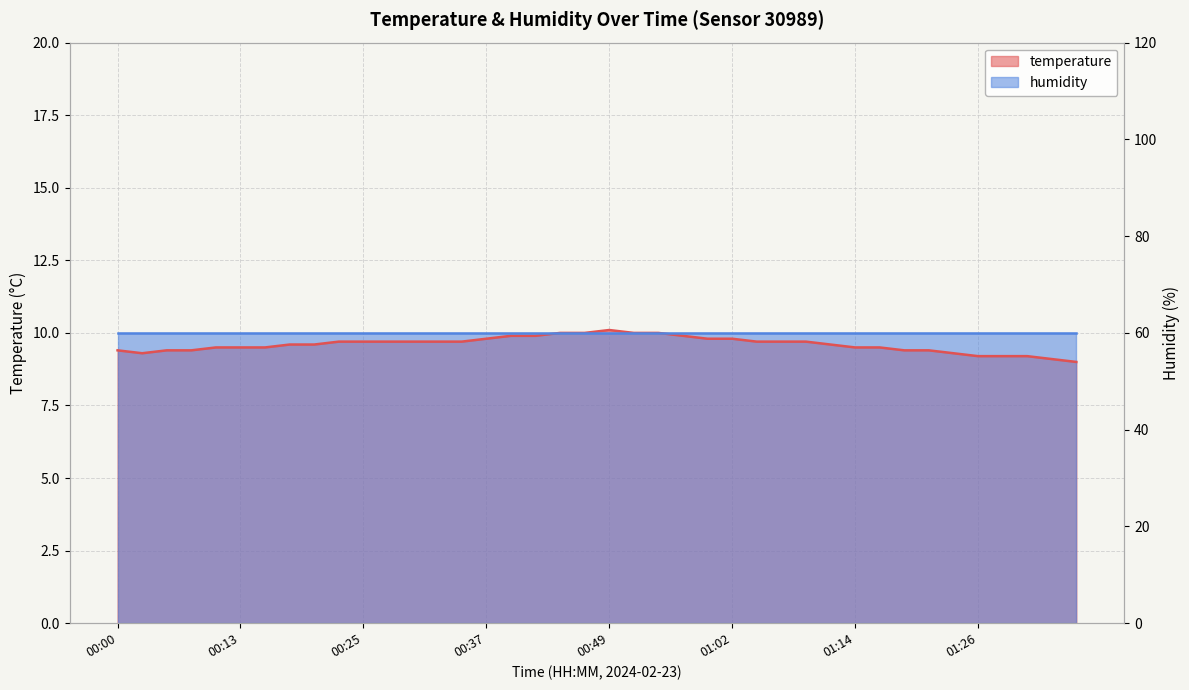

What is the difference between the maximum and second lowest values in the temperature series?

1.0